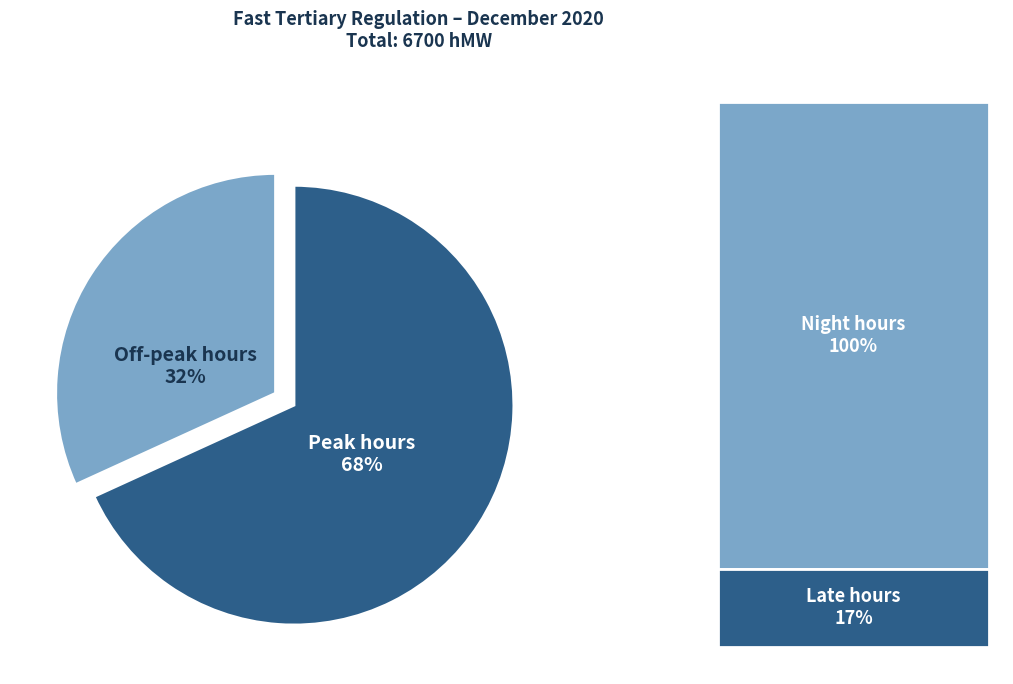

Is there a majority slice in this chart?

Yes